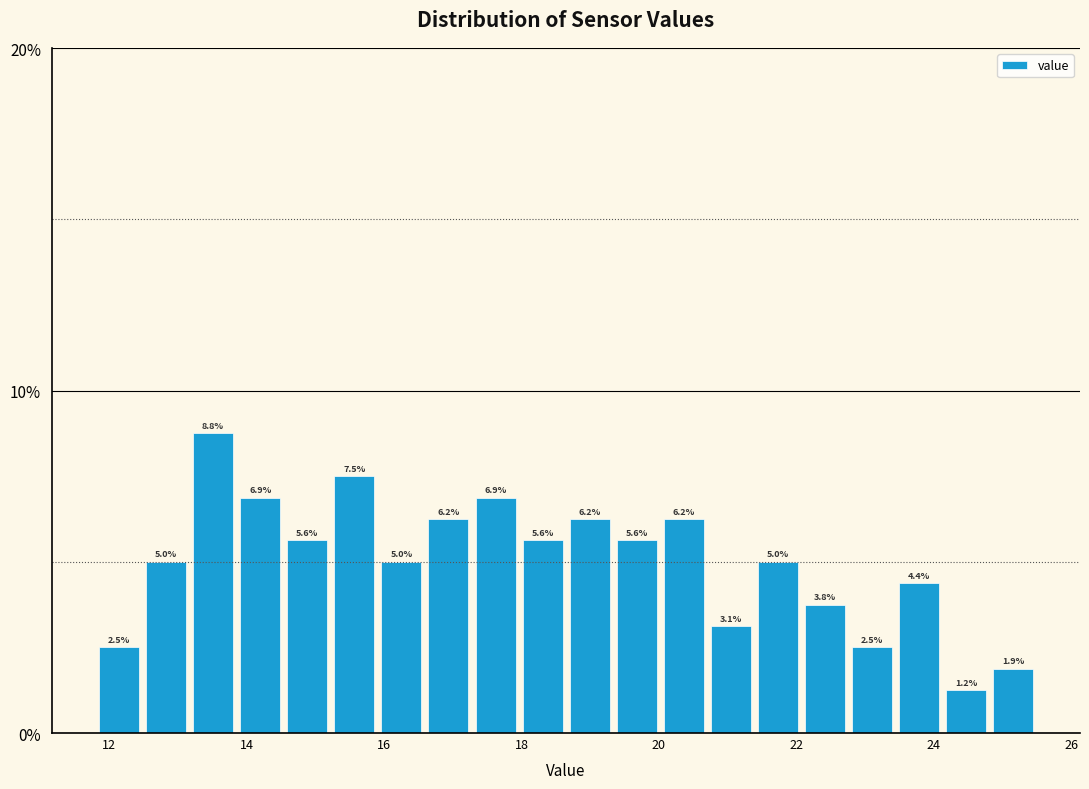

Around what value on the x-axis is the tallest bar? Give the approximate position of its centre, as read against the axis.

13.6